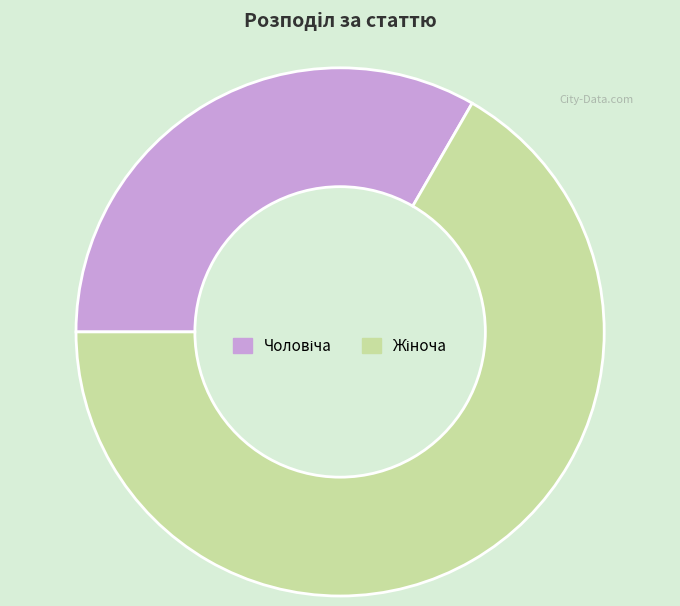

Does any single category account for the majority?

Yes